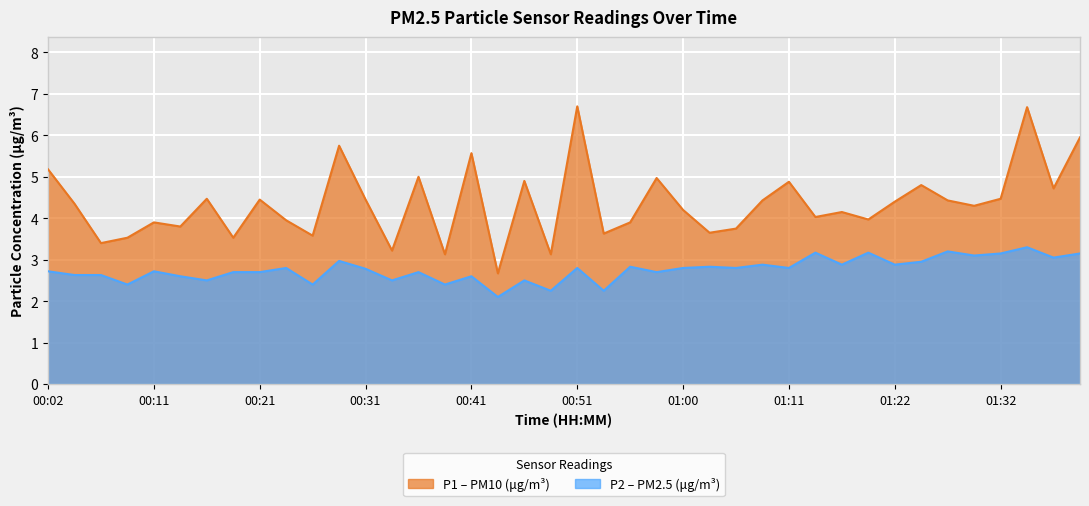

What is the value of the P1 point at the 7th from the left?

4.5